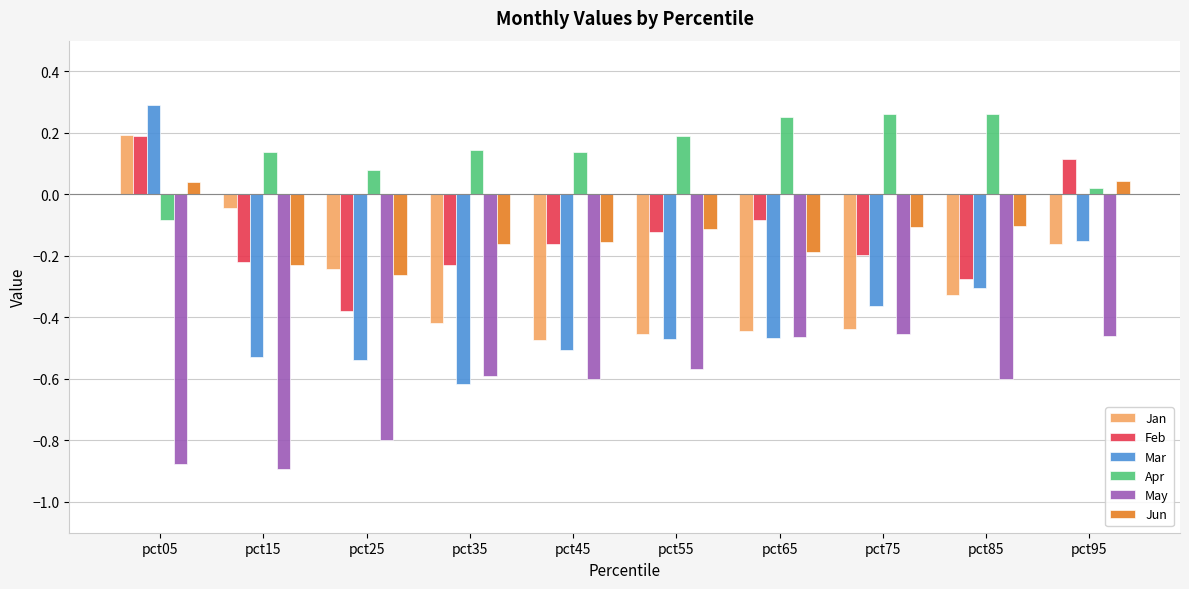

Rank the series at pct35 from lowest to highest value.

Mar, May, Jan, Feb, Jun, Apr